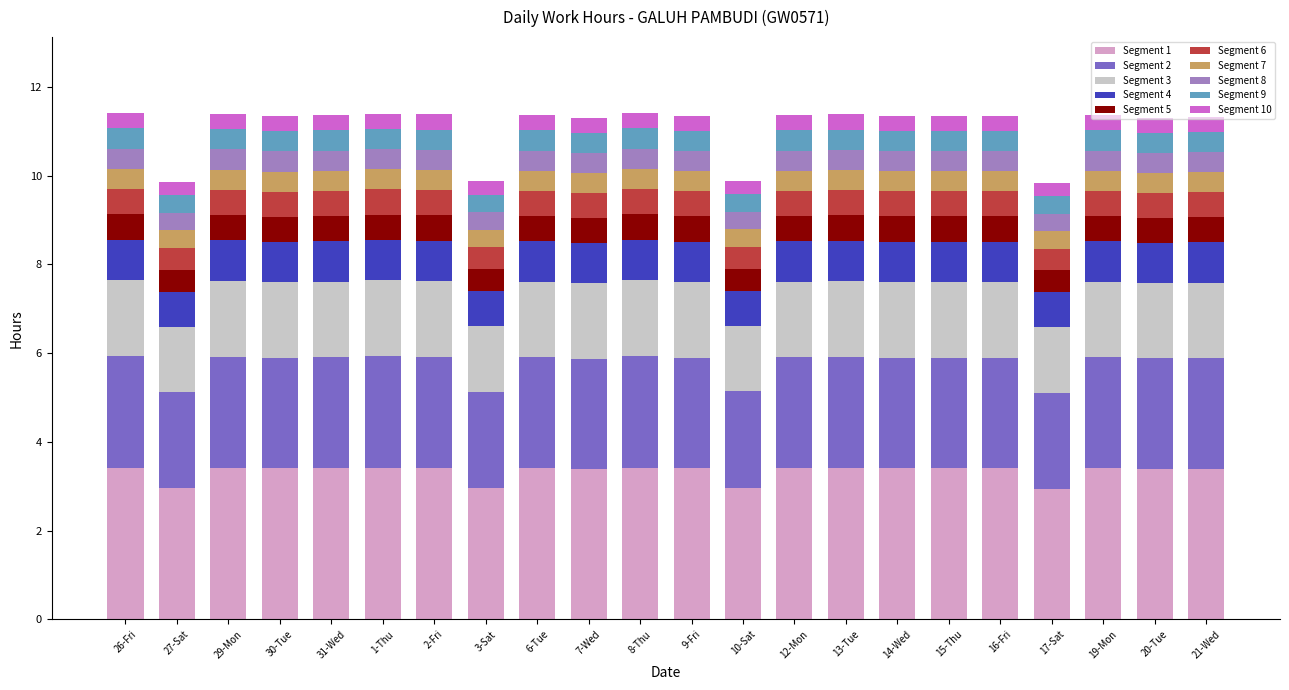

What is the difference between the second highest and minimum values in the Segment 1 series?

0.5